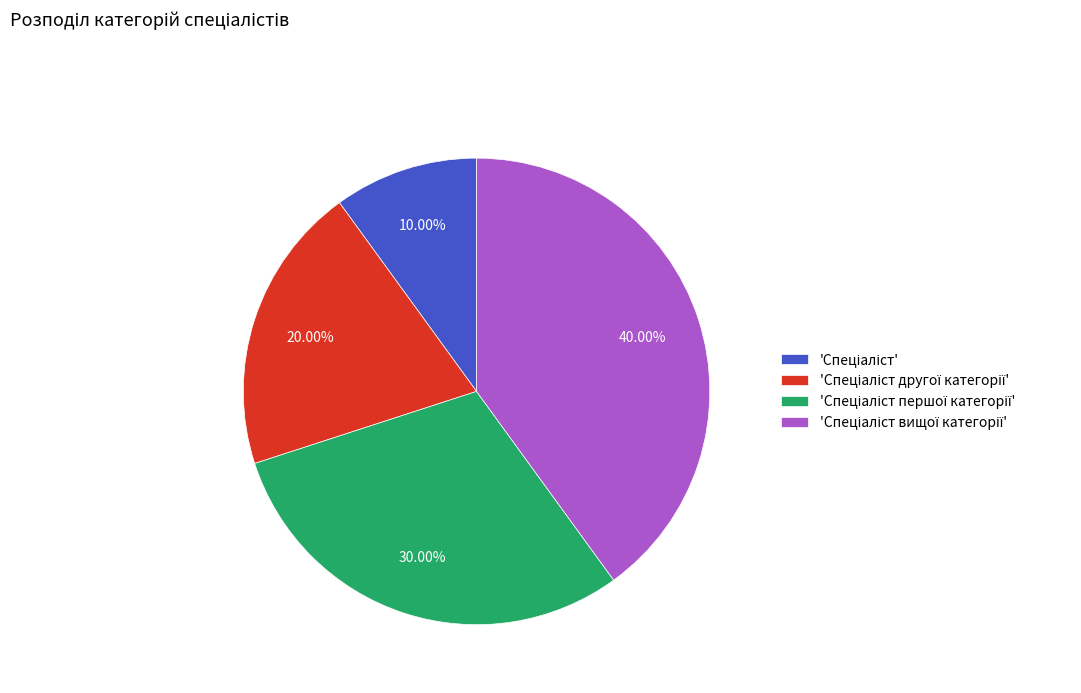

How many slices are in this pie chart?

4